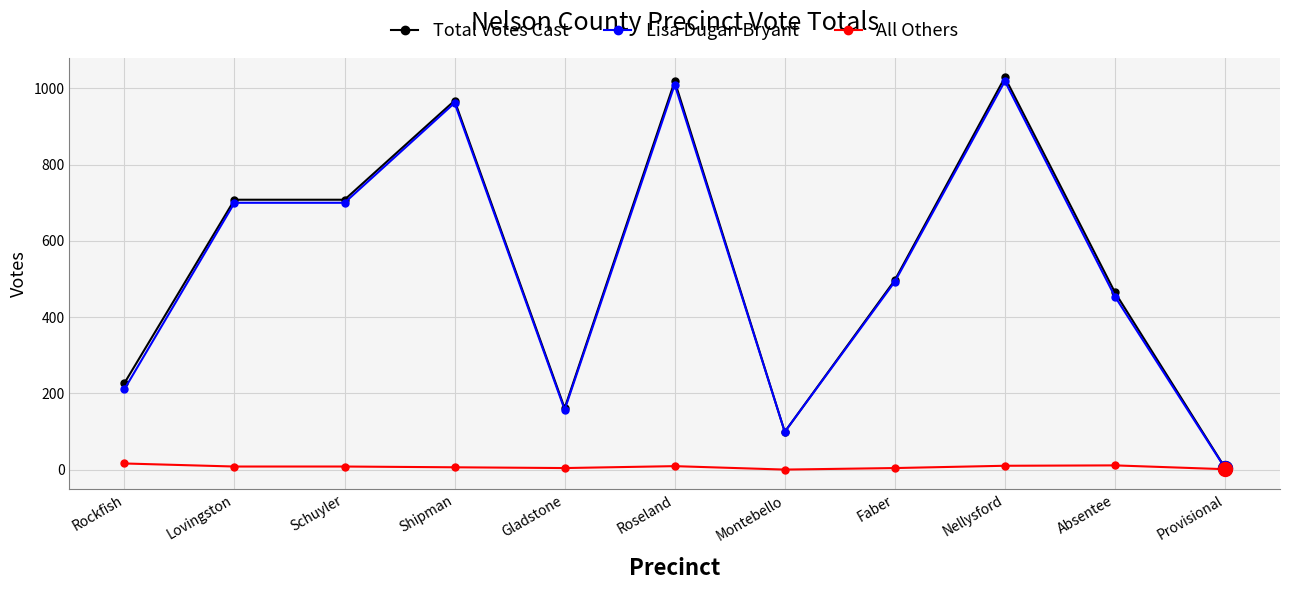

What is the label of the 11th point from the right?

Rockfish